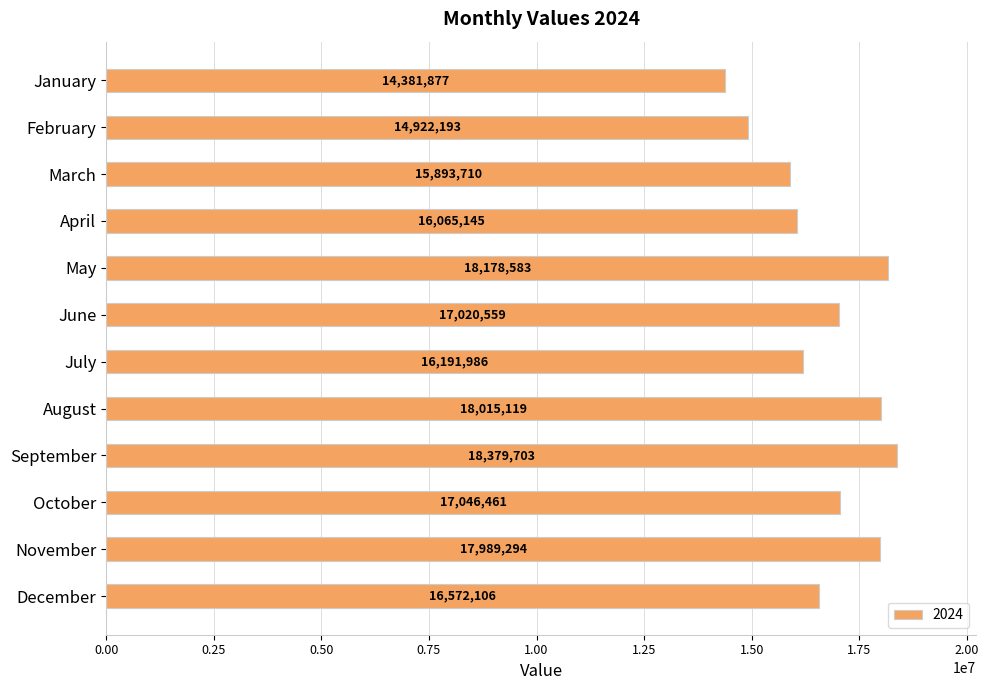

At which label is the value closest to 16380790?

July